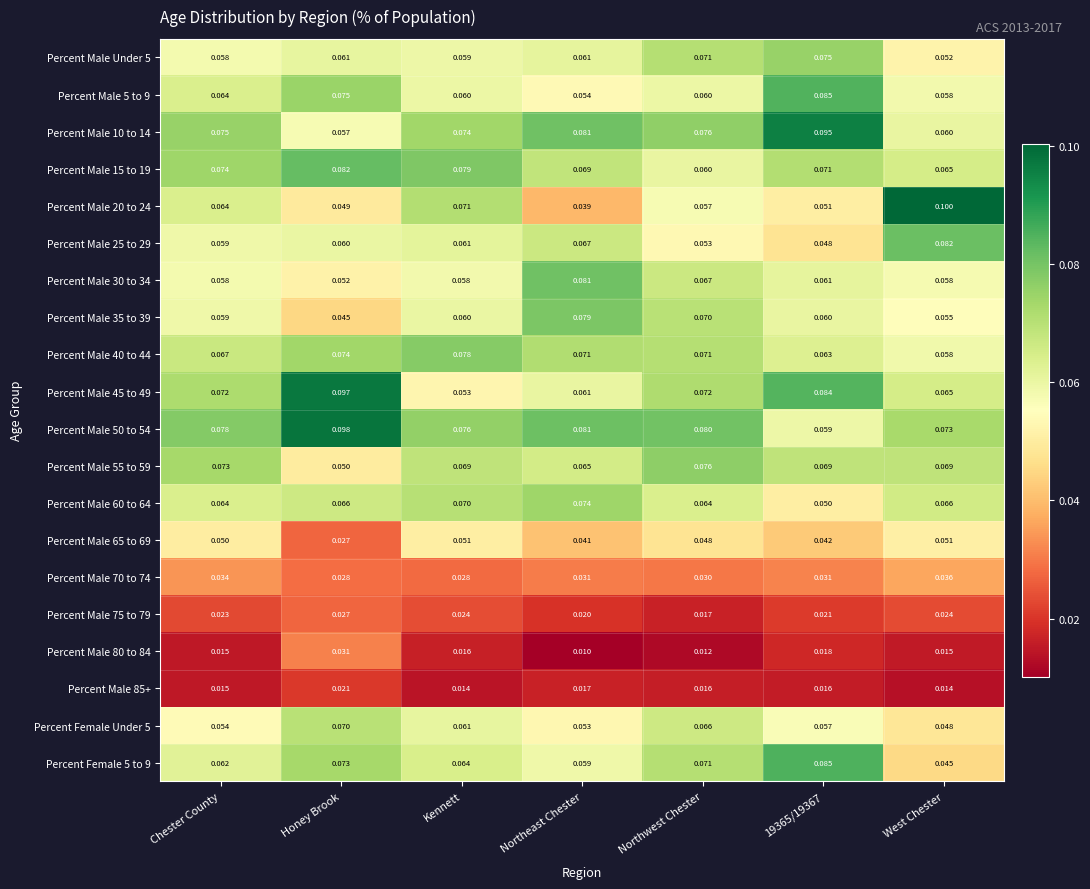

At which category is the sum across all series the highest?

Honey Brook